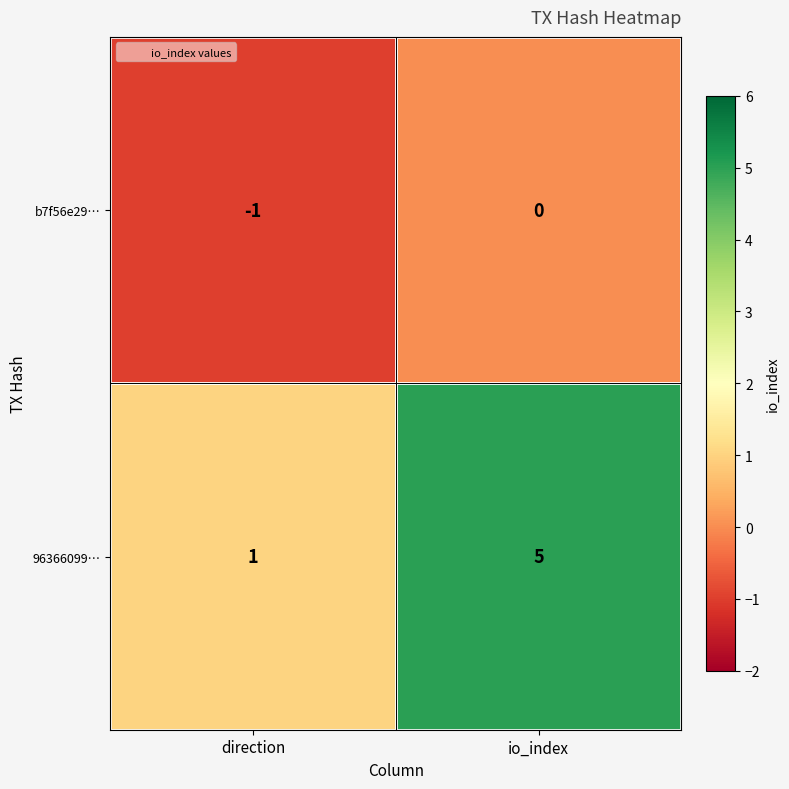

Is the value of b7f56e29… at direction greater than the value of 96366099… at direction?

No